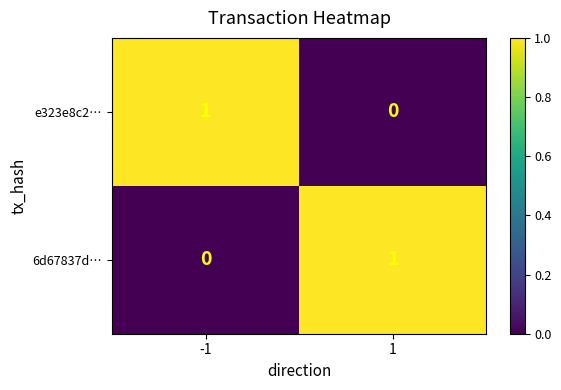

Reading right to left, list all the values displayed in this chart.

e323e8c2…: 1=0	-1=1
6d67837d…: 1=1	-1=0